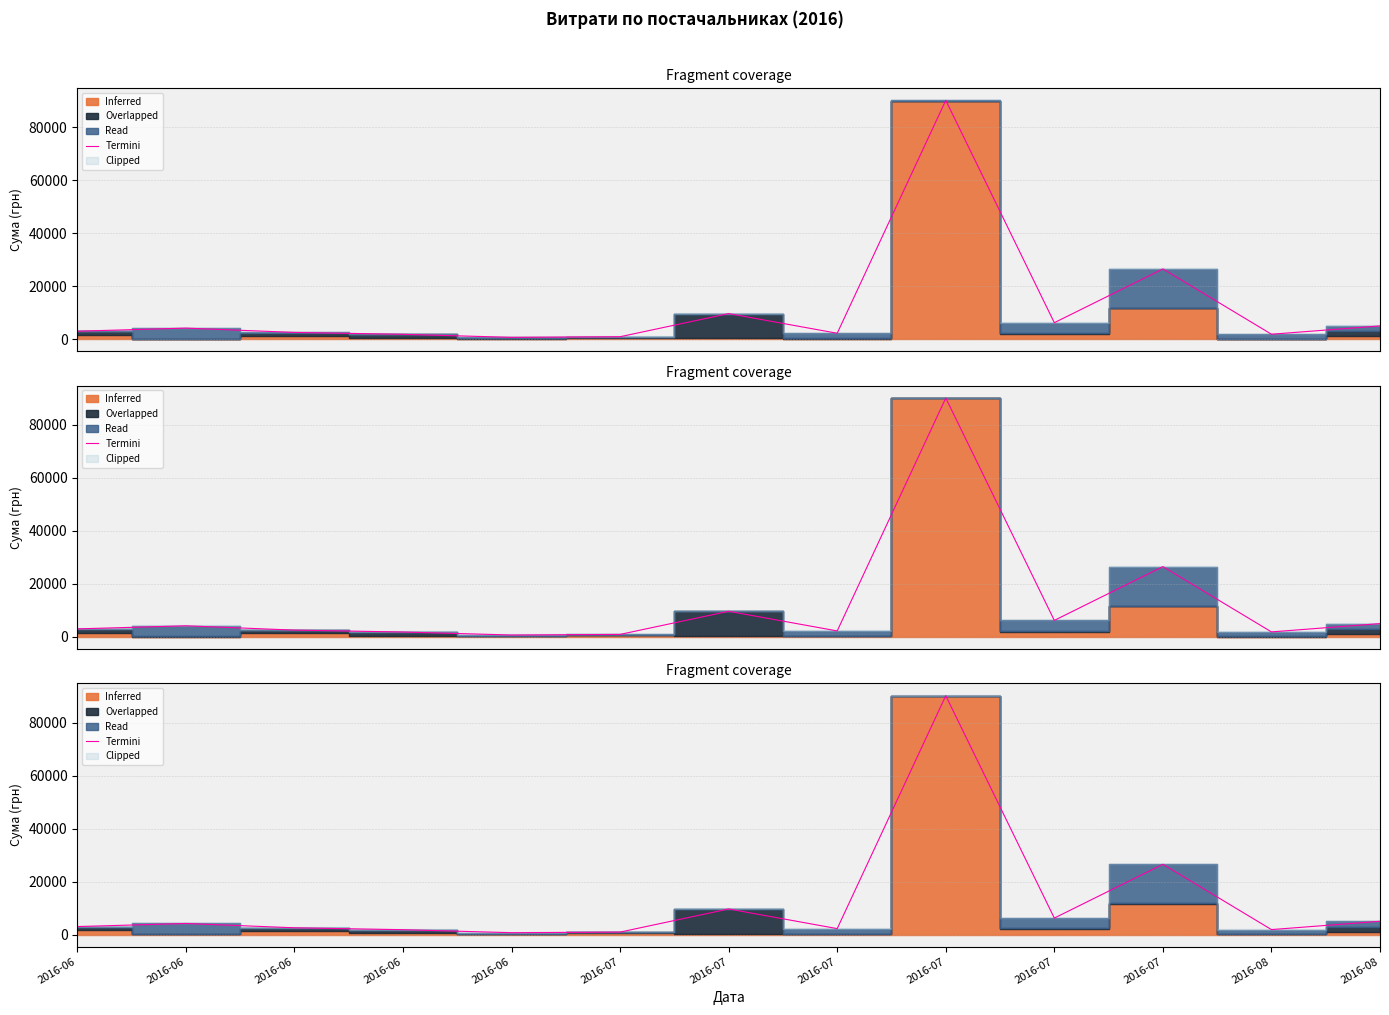

At which label does the data first exceed 3024?

2016-06